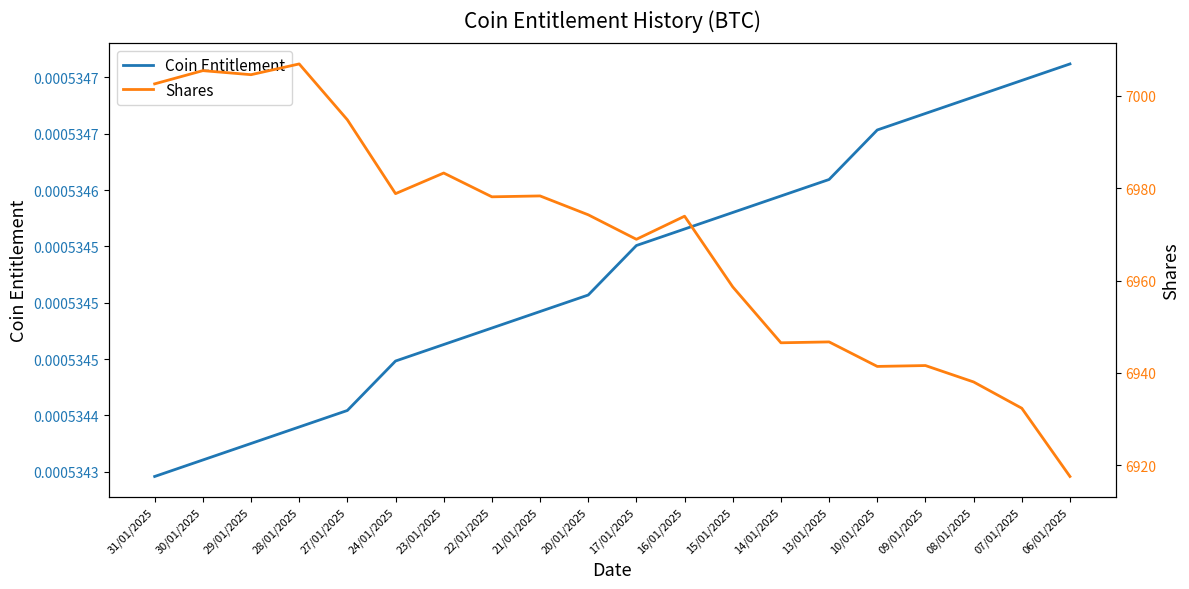

Is the value of Shares at 23/01/2025 greater than the value of Coin Entitlement at 20/01/2025?

Yes